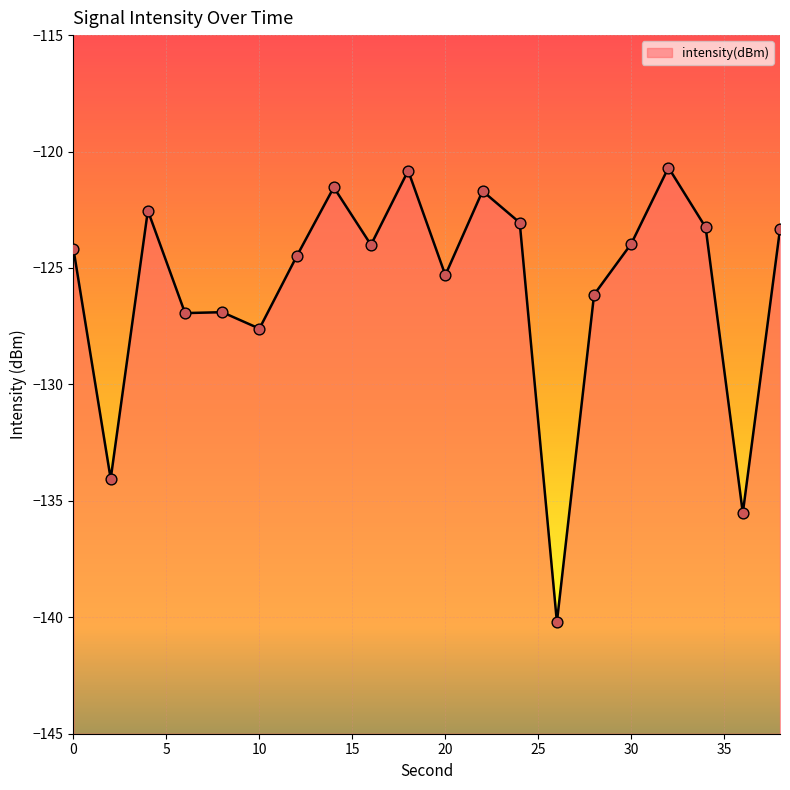

What is the change in value from 6 to 22?

+5.2